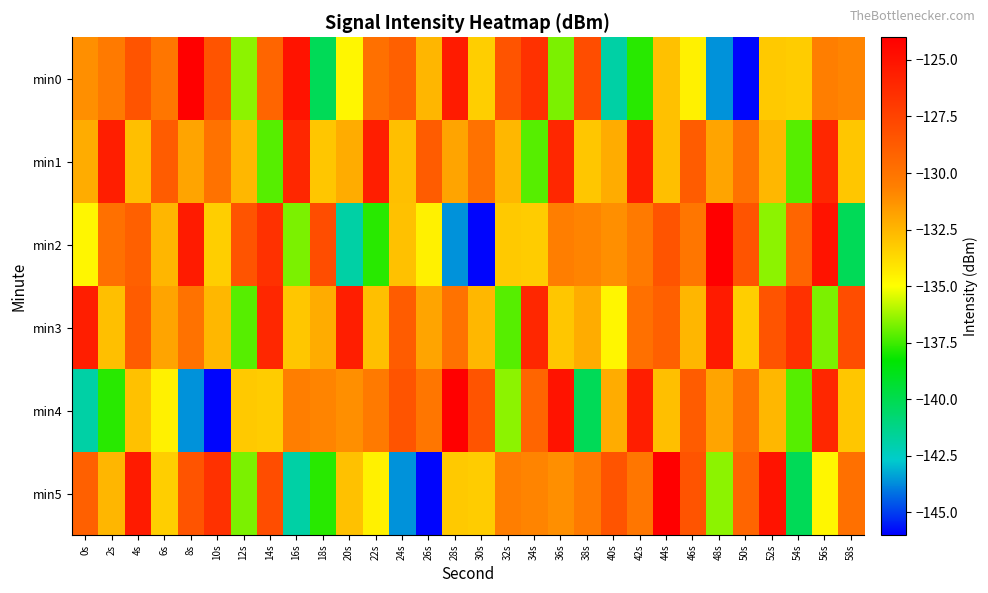

Reading left to right, transcribe all the data shown in this chart.

min0: 0s=-131.1	2s=-130.3	4s=-128.4	6s=-130.1	8s=-124.0	10s=-128.4	12s=-136.5	14s=-129.3	16s=-125.1	18s=-140.2	20s=-134.7	22s=-129.8	24s=-129.0	26s=-132.5	28s=-125.5	30s=-133.4	32s=-128.4	34s=-126.5	36s=-136.7	38s=-128.0	40s=-141.8	42s=-137.8	44s=-132.9	46s=-134.5	48s=-143.6	50s=-145.9	52s=-133.2	54s=-133.3	56s=-130.5	58s=-130.8
min1: 0s=-132.1	2s=-125.6	4s=-132.8	6s=-128.8	8s=-131.9	10s=-129.9	12s=-132.5	14s=-137.2	16s=-126.0	18s=-133.1	20s=-132.1	22s=-125.6	24s=-132.8	26s=-128.8	28s=-131.9	30s=-129.9	32s=-132.5	34s=-137.2	36s=-126.0	38s=-133.1	40s=-132.1	42s=-125.6	44s=-132.8	46s=-128.8	48s=-131.9	50s=-129.9	52s=-132.5	54s=-137.2	56s=-126.0	58s=-133.1
min2: 0s=-134.7	2s=-129.8	4s=-129.0	6s=-132.5	8s=-125.5	10s=-133.4	12s=-128.4	14s=-126.5	16s=-136.7	18s=-128.0	20s=-141.8	22s=-137.8	24s=-132.9	26s=-134.5	28s=-143.6	30s=-145.9	32s=-133.2	34s=-133.3	36s=-130.5	38s=-130.8	40s=-131.1	42s=-130.3	44s=-128.4	46s=-130.1	48s=-124.0	50s=-128.4	52s=-136.5	54s=-129.3	56s=-125.1	58s=-140.2
min3: 0s=-125.6	2s=-132.8	4s=-128.8	6s=-131.9	8s=-129.9	10s=-132.5	12s=-137.2	14s=-126.0	16s=-133.1	18s=-132.1	20s=-125.6	22s=-132.8	24s=-128.8	26s=-131.9	28s=-129.9	30s=-132.5	32s=-137.2	34s=-126.0	36s=-133.1	38s=-132.1	40s=-134.7	42s=-129.8	44s=-129.0	46s=-132.5	48s=-125.5	50s=-133.4	52s=-128.4	54s=-126.5	56s=-136.7	58s=-128.0
min4: 0s=-141.8	2s=-137.8	4s=-132.9	6s=-134.5	8s=-143.6	10s=-145.9	12s=-133.2	14s=-133.3	16s=-130.5	18s=-130.8	20s=-131.1	22s=-130.3	24s=-128.4	26s=-130.1	28s=-124.0	30s=-128.4	32s=-136.5	34s=-129.3	36s=-125.1	38s=-140.2	40s=-132.1	42s=-125.6	44s=-132.8	46s=-128.8	48s=-131.9	50s=-129.9	52s=-132.5	54s=-137.2	56s=-126.0	58s=-133.1
min5: 0s=-129.0	2s=-132.5	4s=-125.5	6s=-133.4	8s=-128.4	10s=-126.5	12s=-136.7	14s=-128.0	16s=-141.8	18s=-137.8	20s=-132.9	22s=-134.5	24s=-143.6	26s=-145.9	28s=-133.2	30s=-133.3	32s=-130.5	34s=-130.8	36s=-131.1	38s=-130.3	40s=-128.4	42s=-130.1	44s=-124.0	46s=-128.4	48s=-136.5	50s=-129.3	52s=-125.1	54s=-140.2	56s=-134.7	58s=-129.8